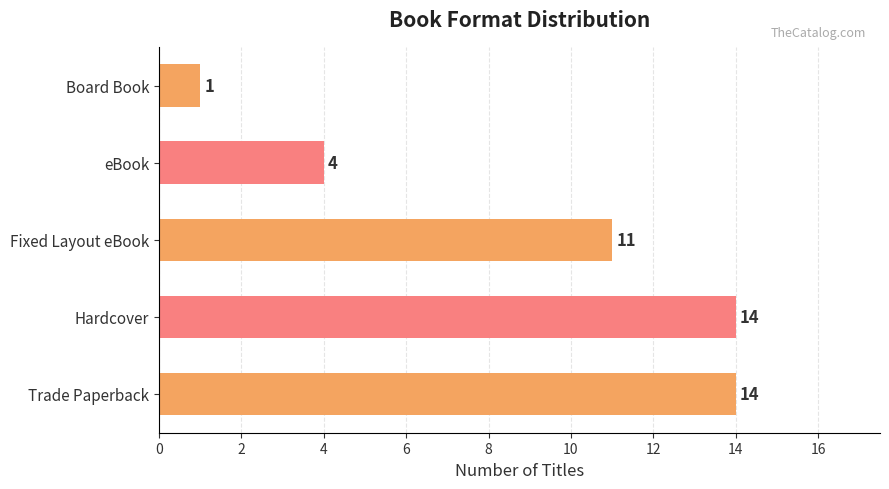

Does the chart contain any negative values?

No